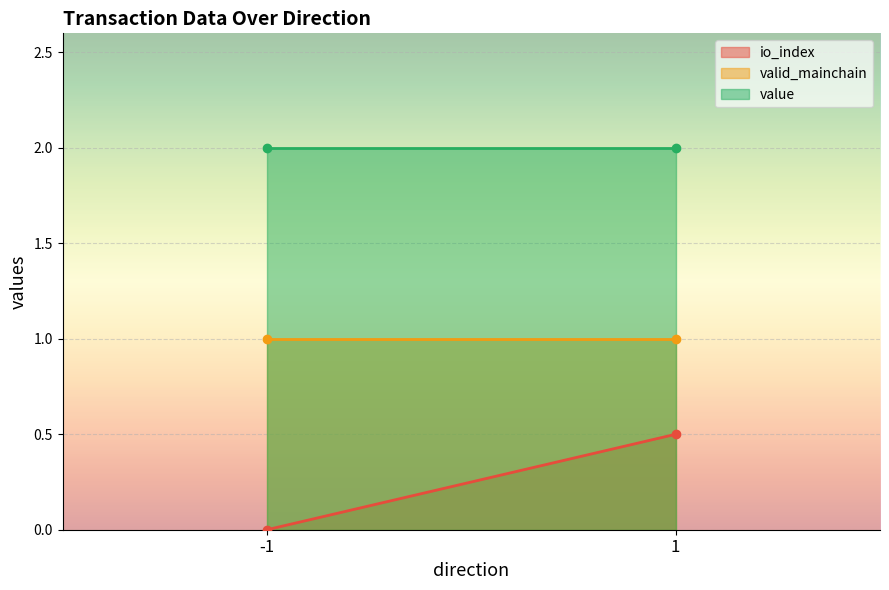

True or false: value and valid_mainchain intersect in this chart.

False